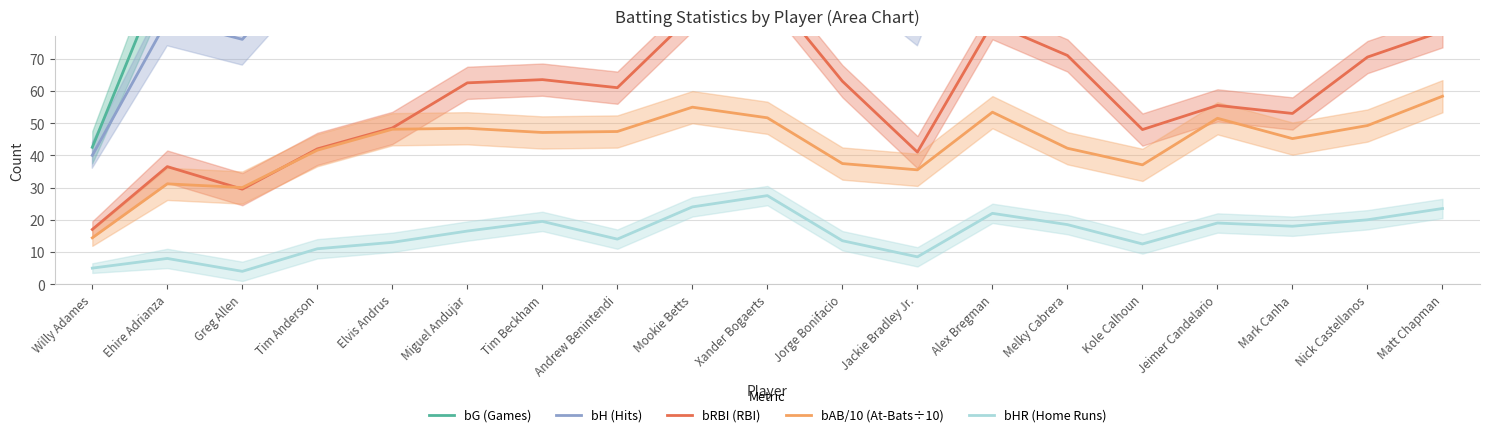

Where is the first local minimum for bG (Games)?

Andrew Benintendi